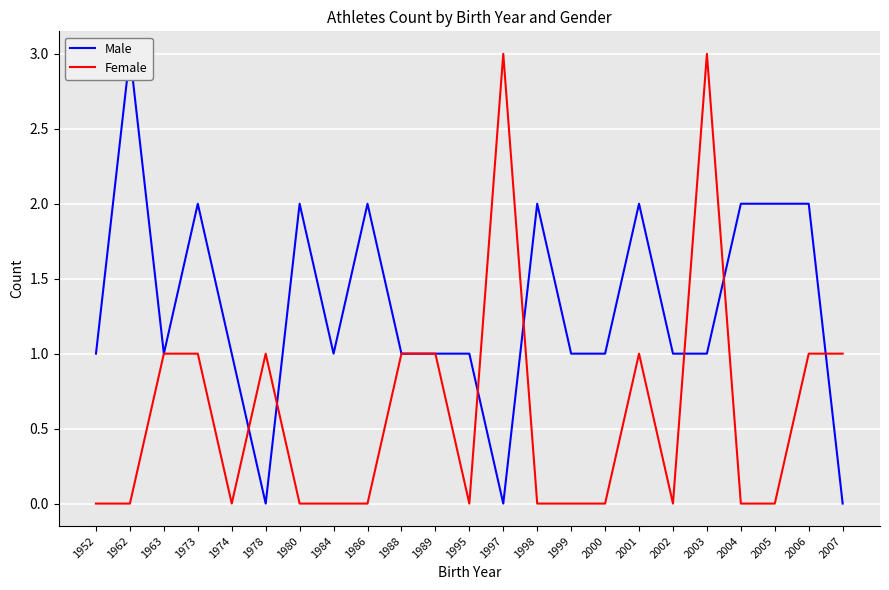

Between 1974 and 1999, which is larger?

1974